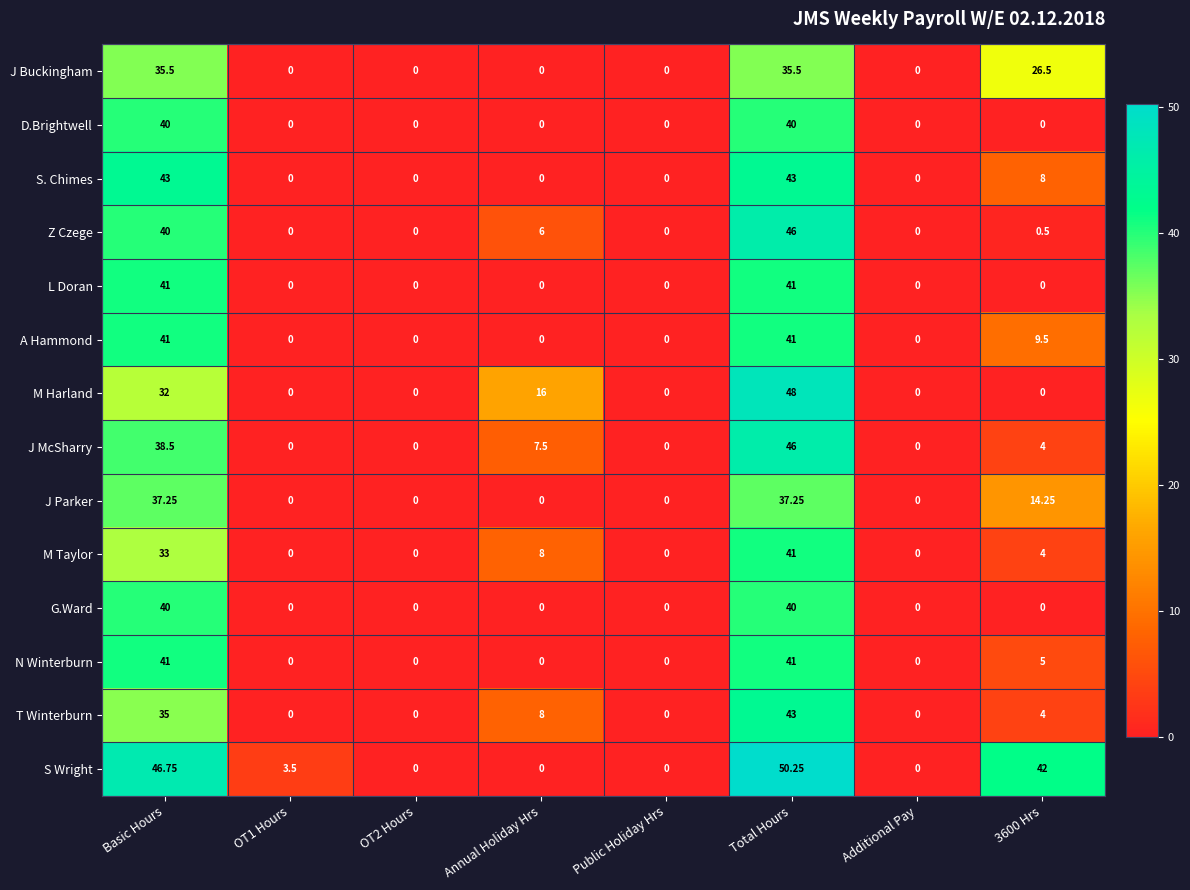

Which series has the largest range (max minus min)?

S Wright